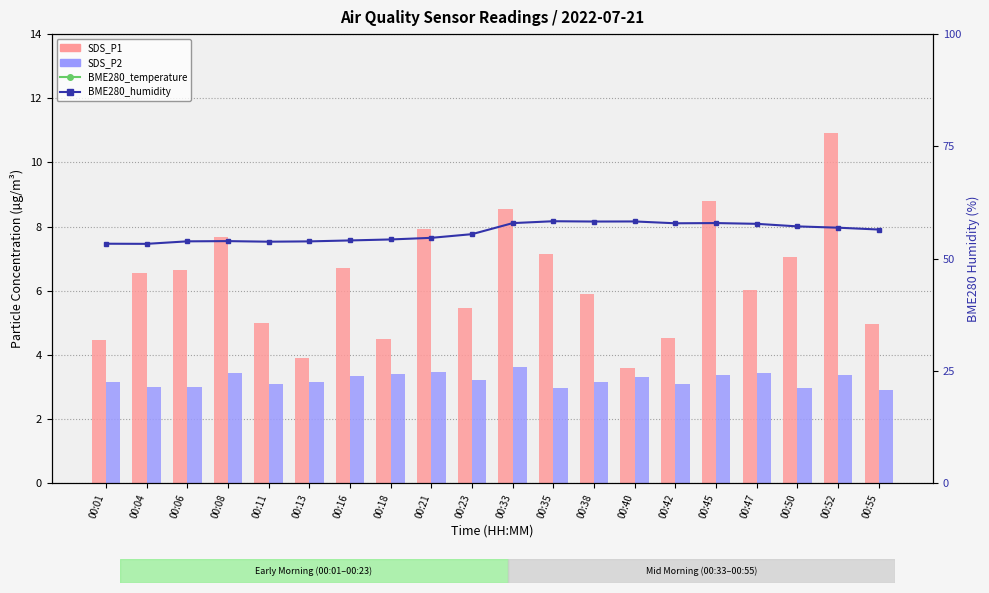

Reading left to right, transcribe all the data shown in this chart.

BME280_temperature: 27.7	27.8	27.8	27.7	27.7	27.8	27.8	27.8	27.8	27.7	27.1	27.1	27.2	27.2	27.2	27.3	27.4	27.4	27.5	27.5
SDS_P1: 4.5	6.5	6.7	7.7	5.0	3.9	6.7	4.5	7.9	5.5	8.6	7.2	5.9	3.6	4.5	8.8	6.0	7.0	10.9	5.0
SDS_P2: 3.1	3.0	3.0	3.4	3.1	3.1	3.4	3.4	3.5	3.2	3.6	3.0	3.1	3.3	3.1	3.4	3.4	3.0	3.4	2.9
BME280_humidity: 53.3	53.3	53.8	53.9	53.8	53.8	54.0	54.3	54.6	55.4	57.9	58.3	58.2	58.3	57.9	57.9	57.7	57.2	56.9	56.5